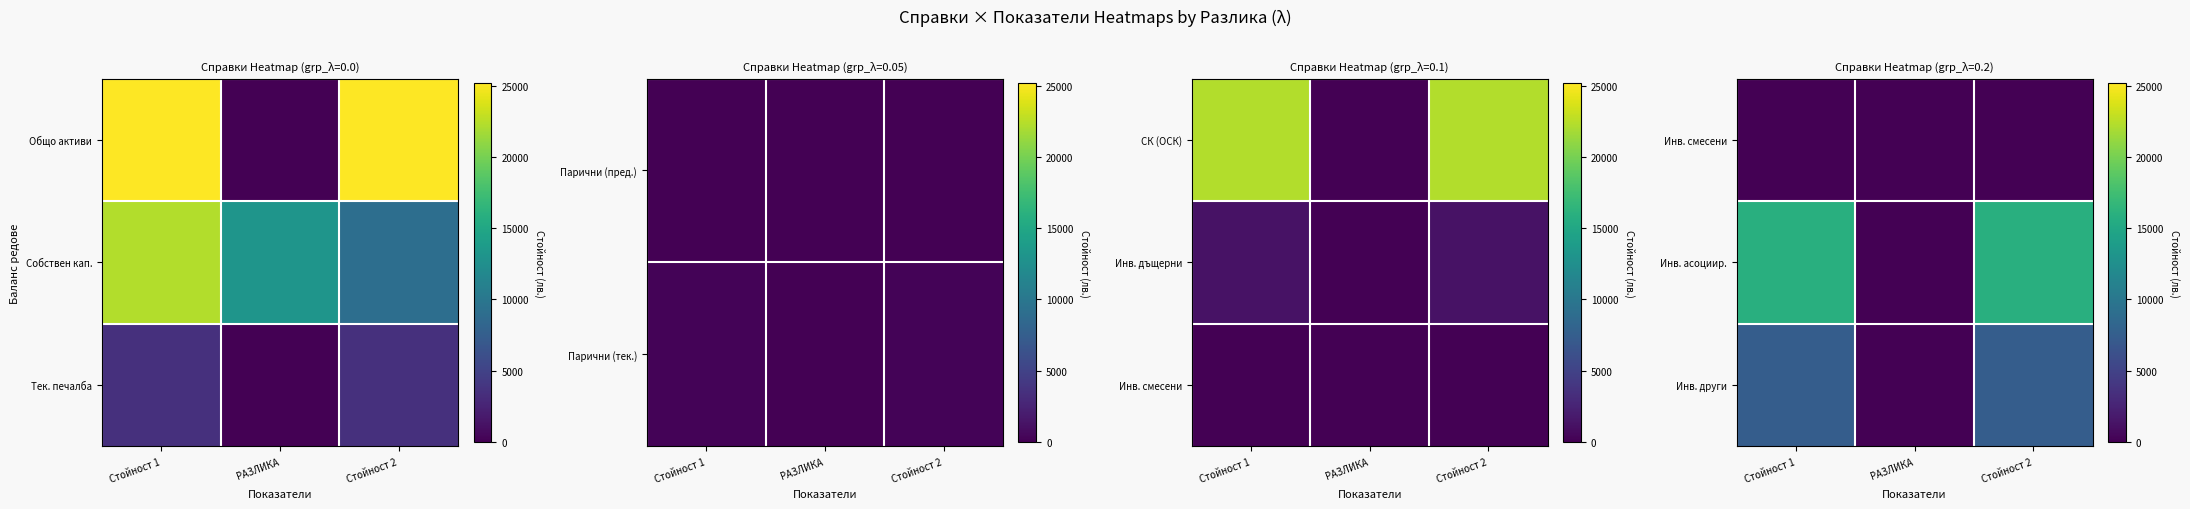

The Инв. други series shows 3288 at РАЗЛИКА. True or false?

False